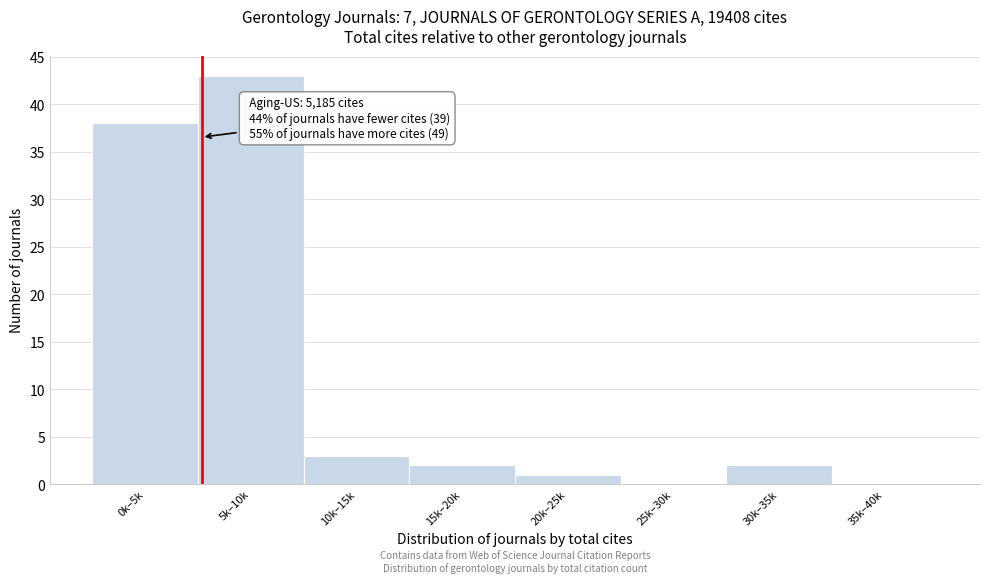

Reading left to right, list all the values displayed in this chart.

0k–5k=38	5k–10k=43	10k–15k=3	15k–20k=2	20k–25k=1	25k–30k=0	30k–35k=2	35k–40k=0